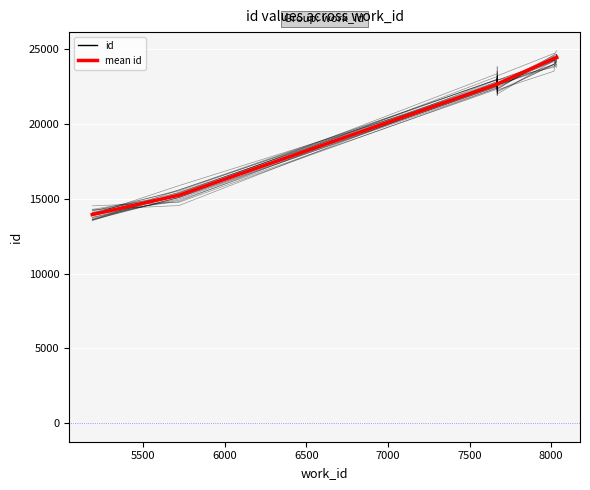

True or false: id and mean id intersect in this chart.

False